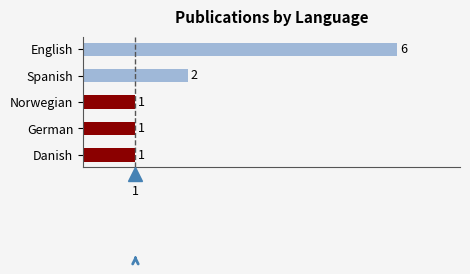

Are the bars horizontal?

Yes